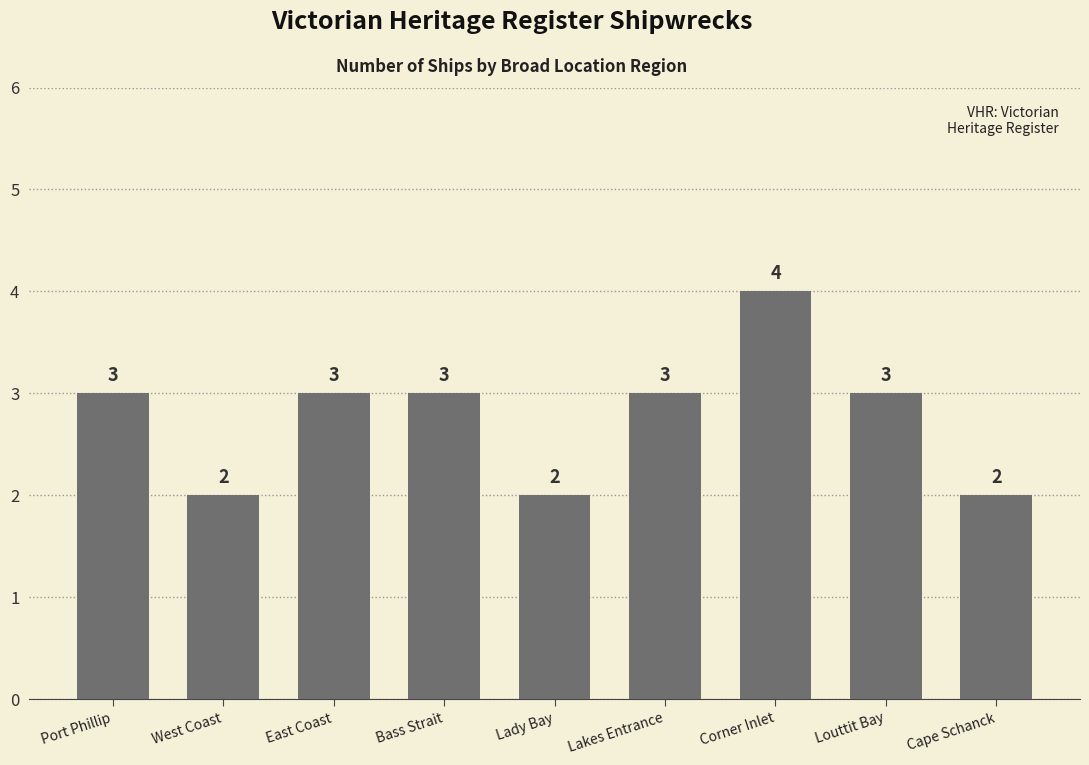

What is the difference between the second highest and minimum values?

1